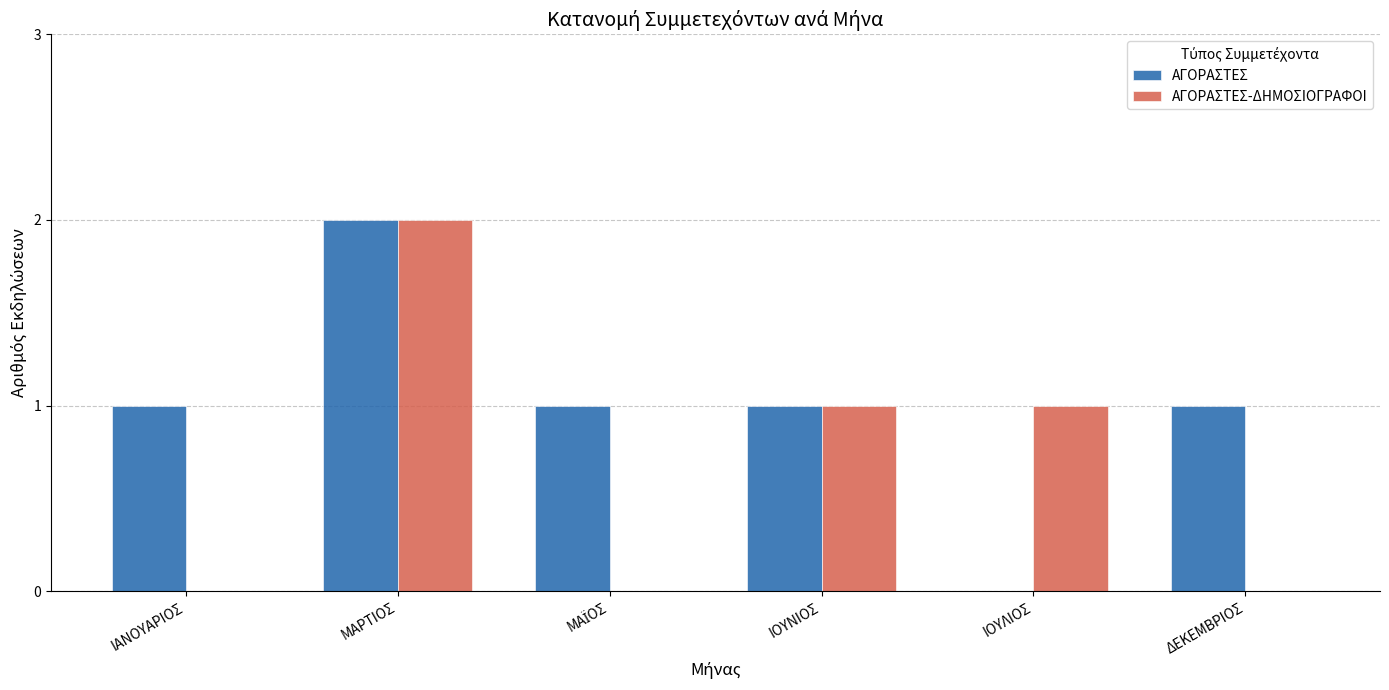

At which category is the sum across all series the highest?

ΜΑΡΤΙΟΣ